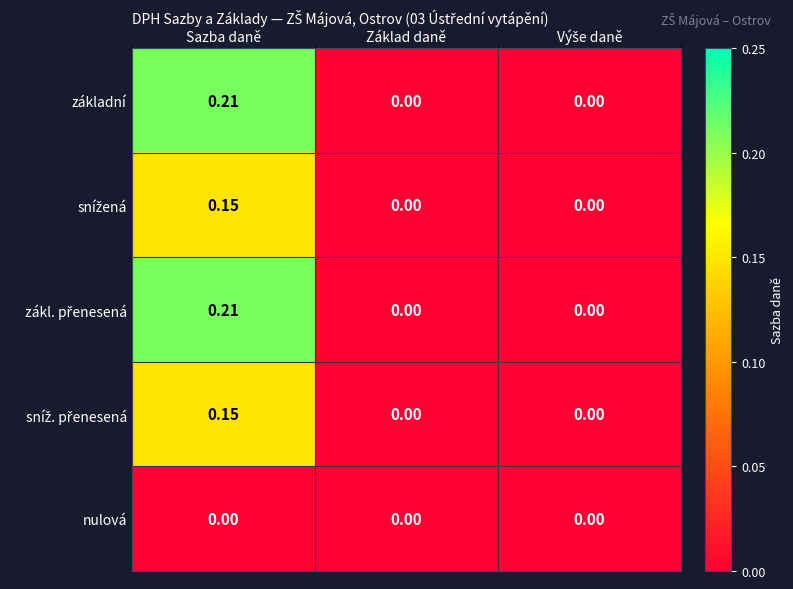

At which category is the sum across all series the highest?

Sazba daně